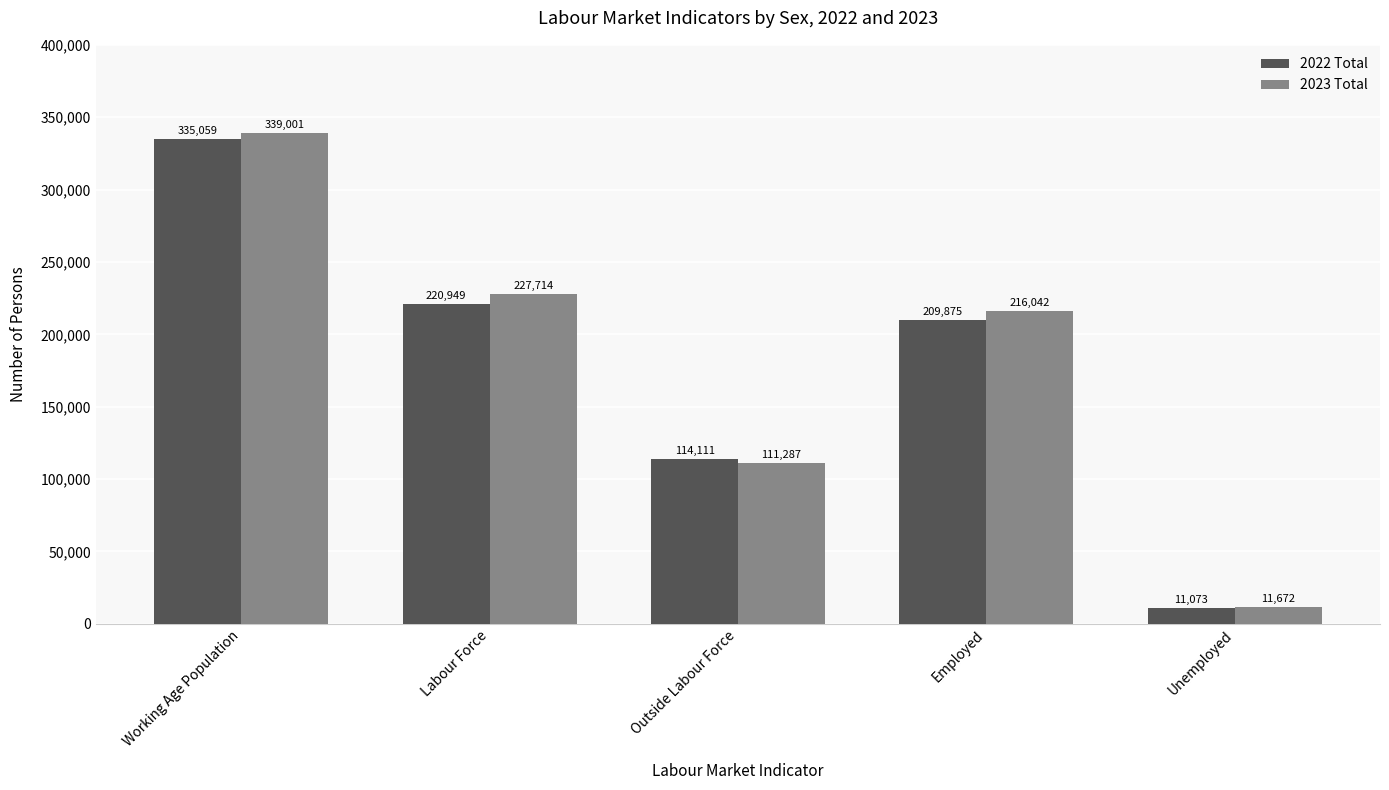

Which series changed the most between Employed and Unemployed?

2023 Total